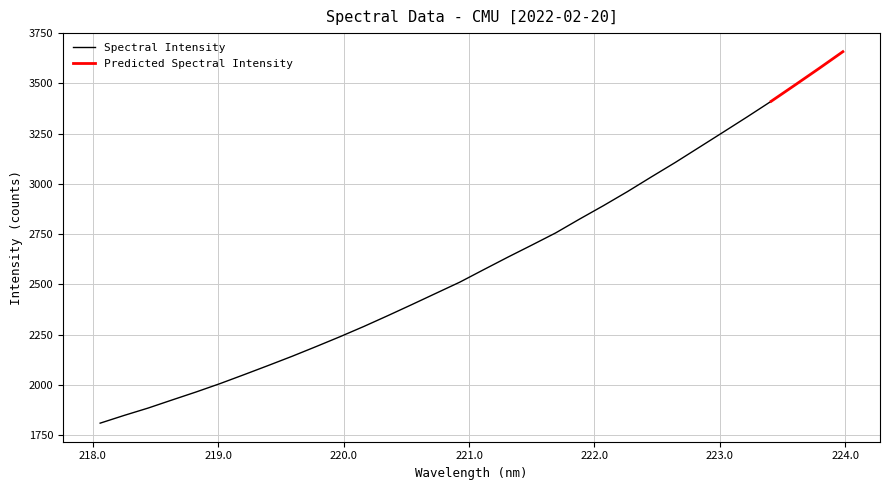

What is the difference between the maximum and minimum values?

1848.6